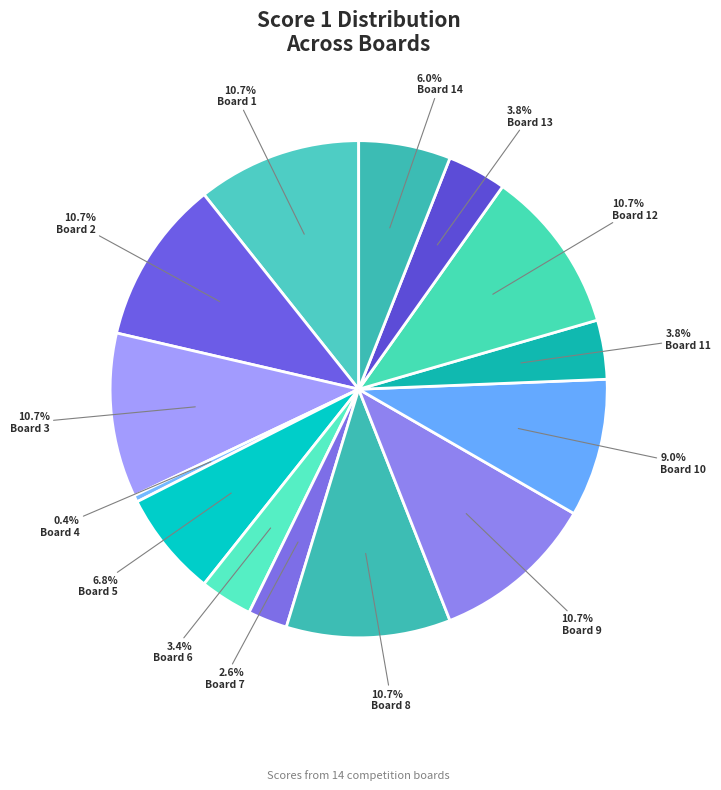

Count the number of slices in the pie.

14